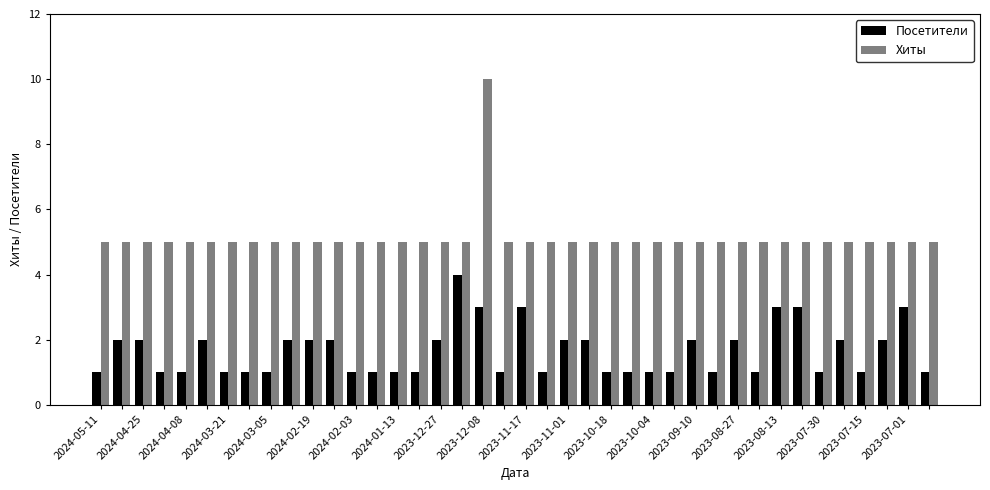

What are all the series names shown in the legend?

Посетители, Хиты